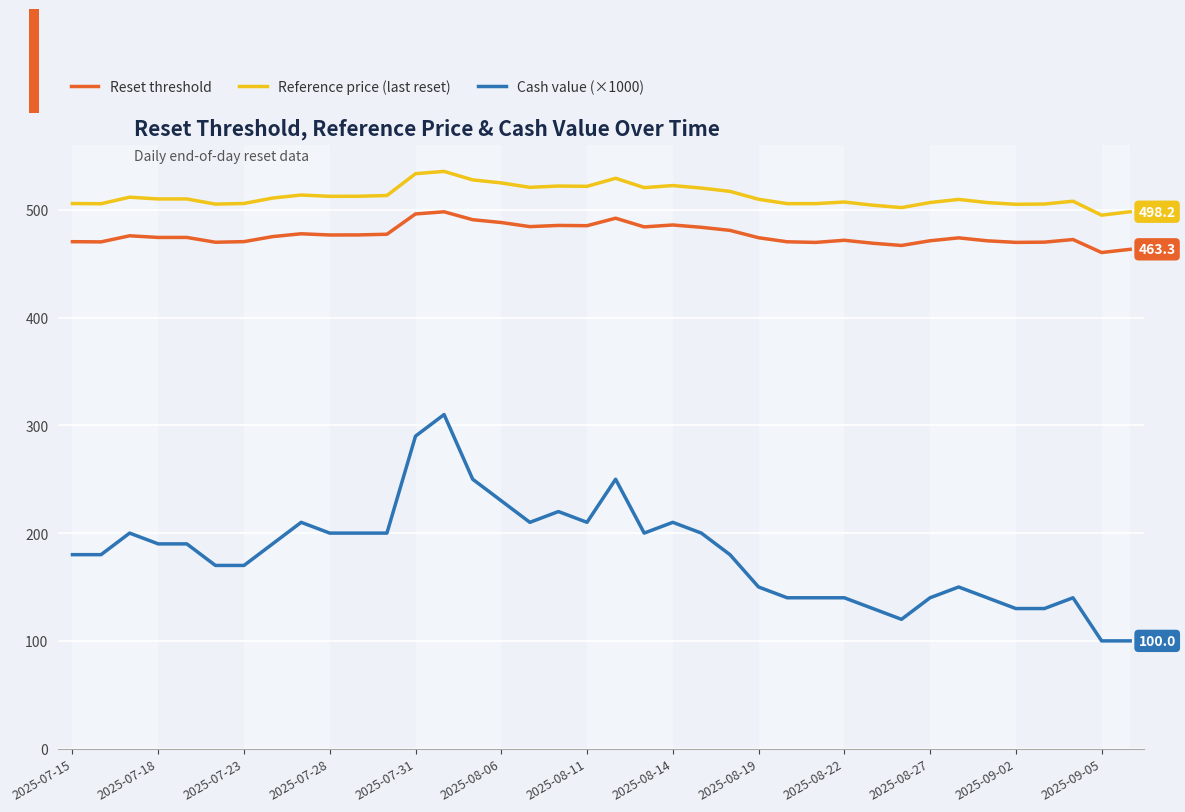

What is the difference between the maximum and minimum values in the Reset threshold series?

37.8